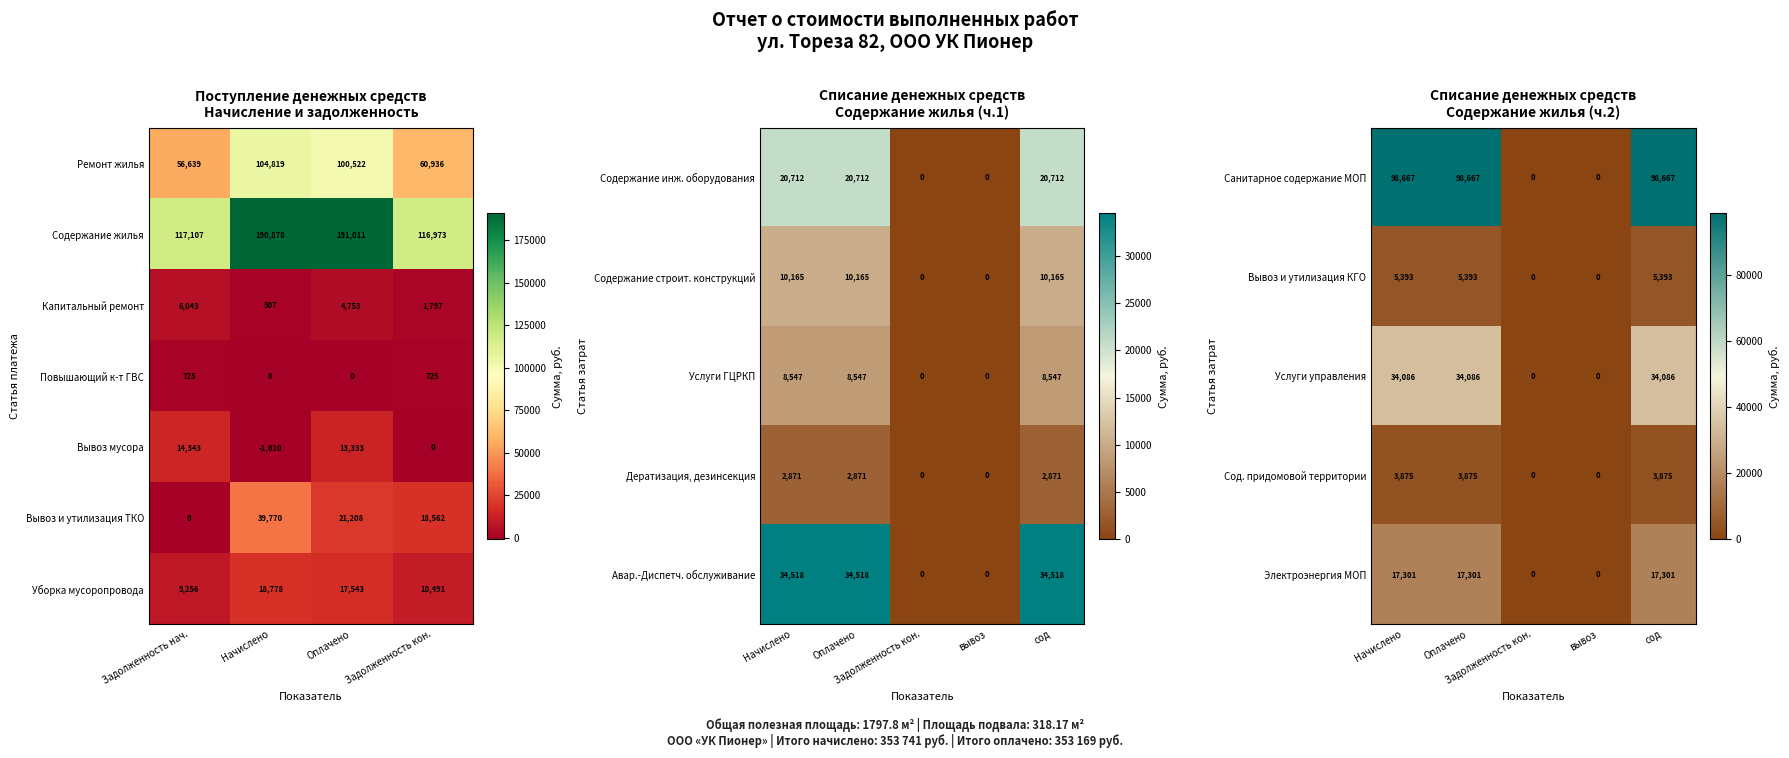

Which series has the widest spread of values?

Санитарное содержание МОП